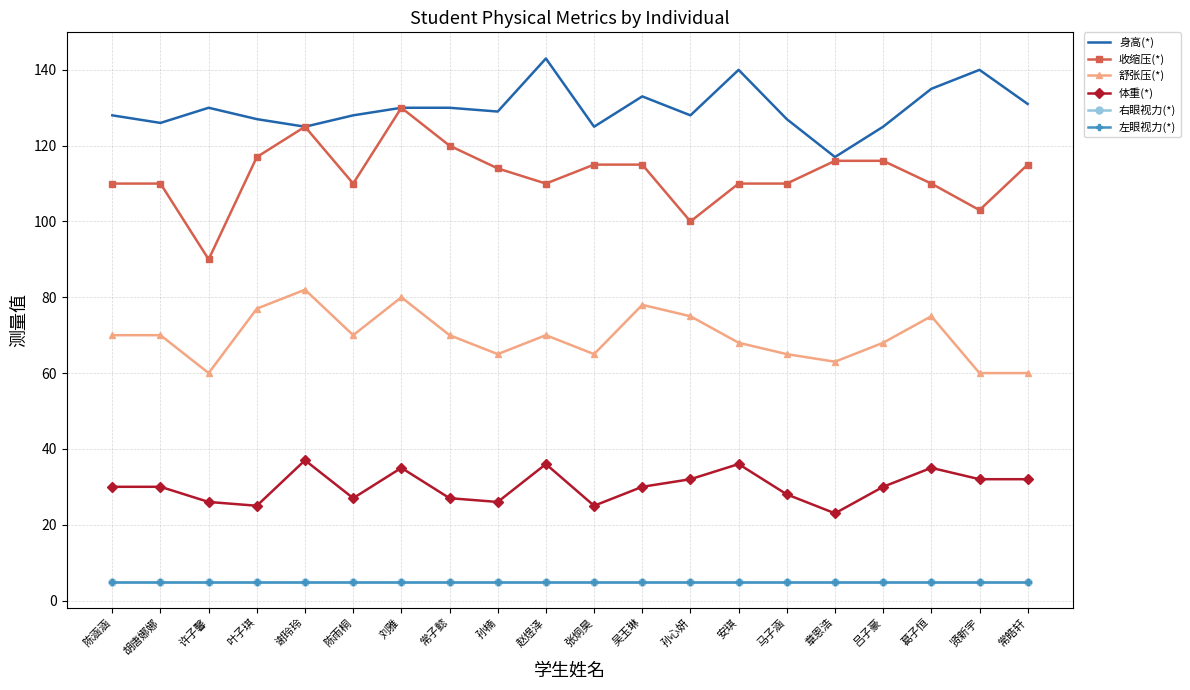

What is the label of the 5th point from the right?

章恩浩